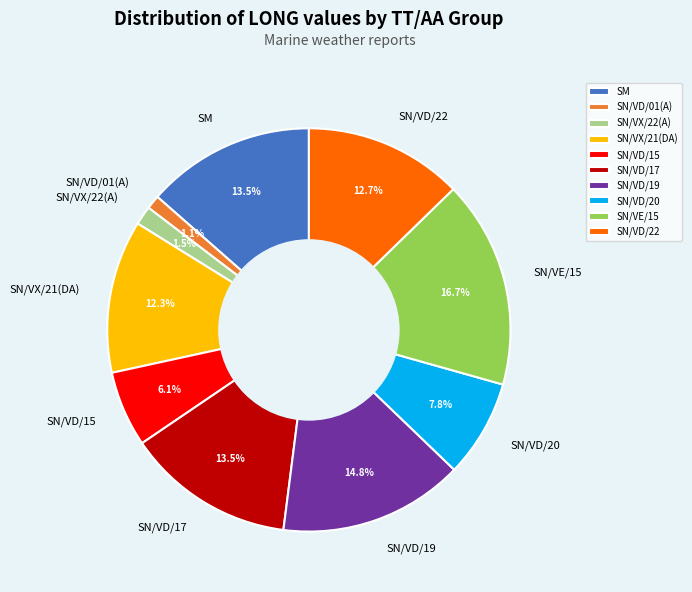

Which slice is the largest?

SN/VE/15